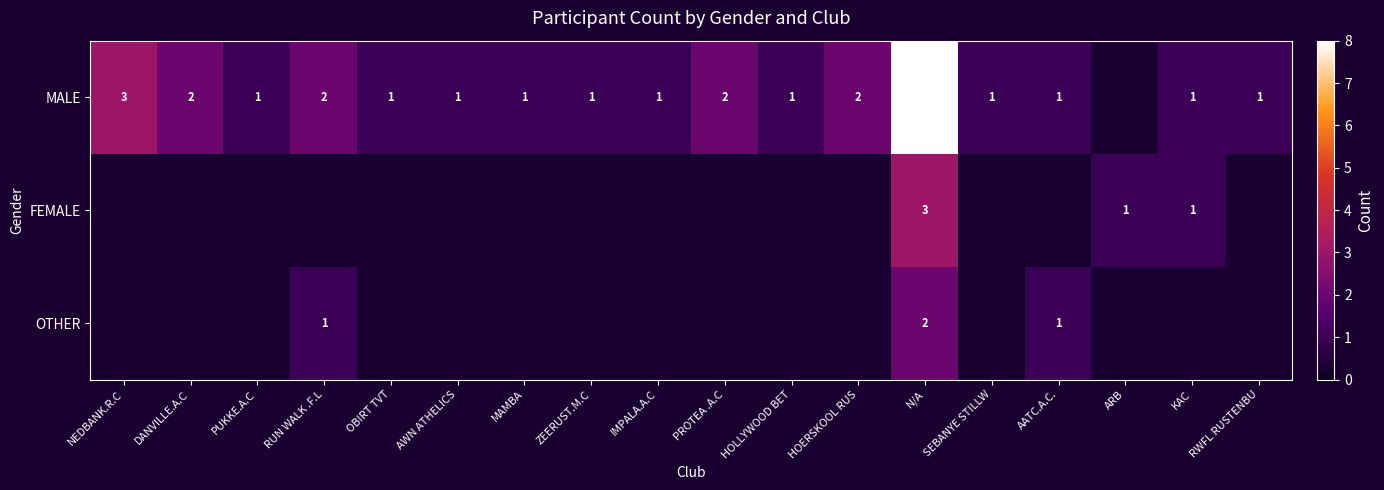

The value of MALE at PUKKE.A.C is 0.4. True or false?

False